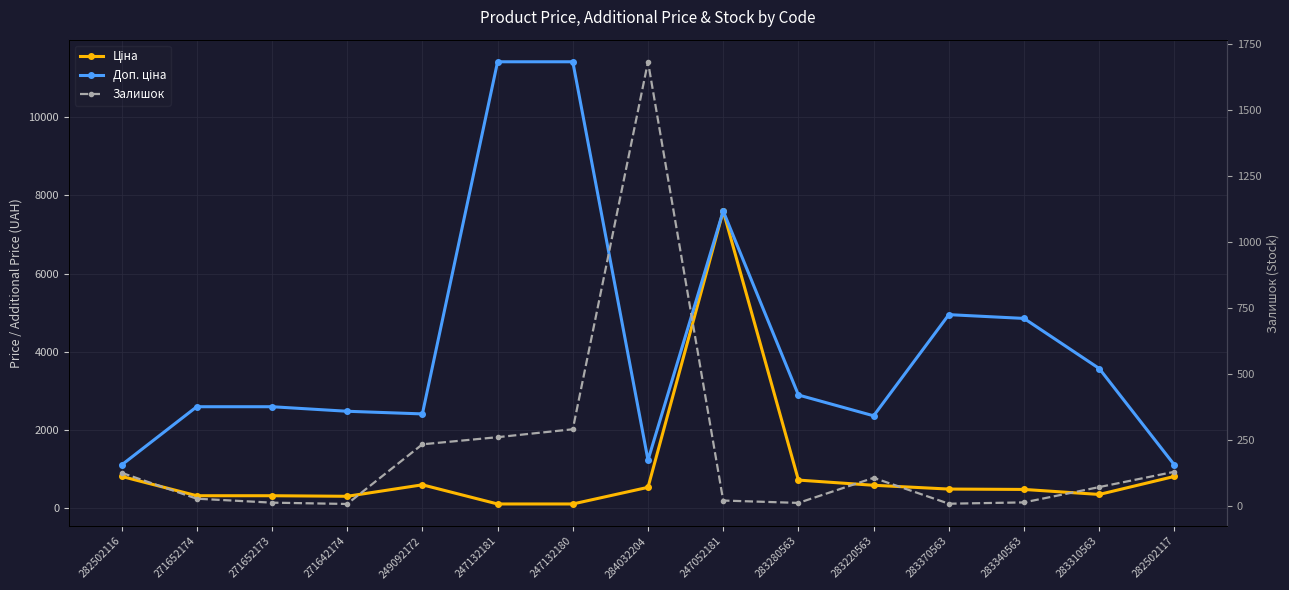

Which category has the highest value across all series?

247132181